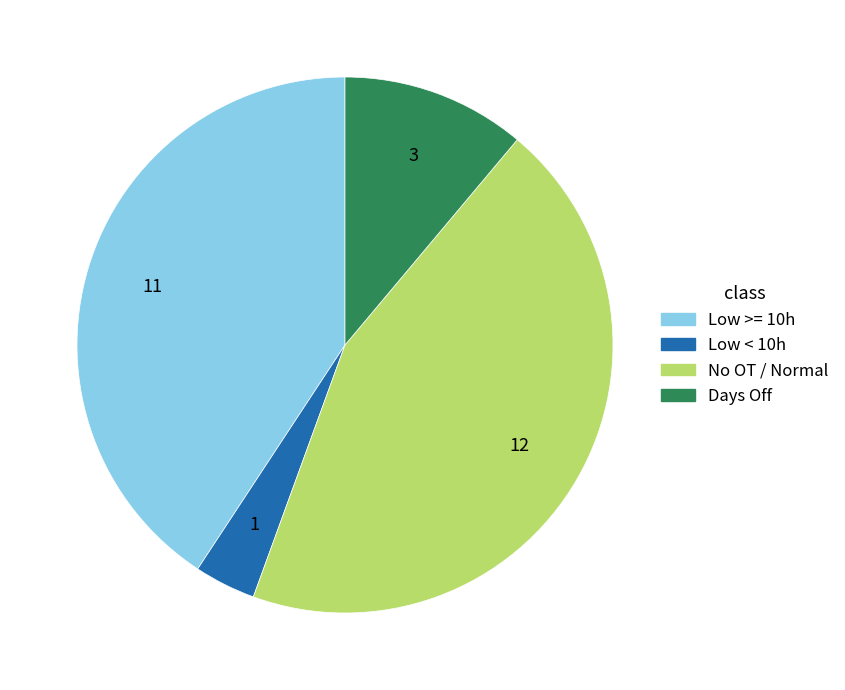

Do Low >= 10h and No OT / Normal together represent more than half of the pie?

Yes